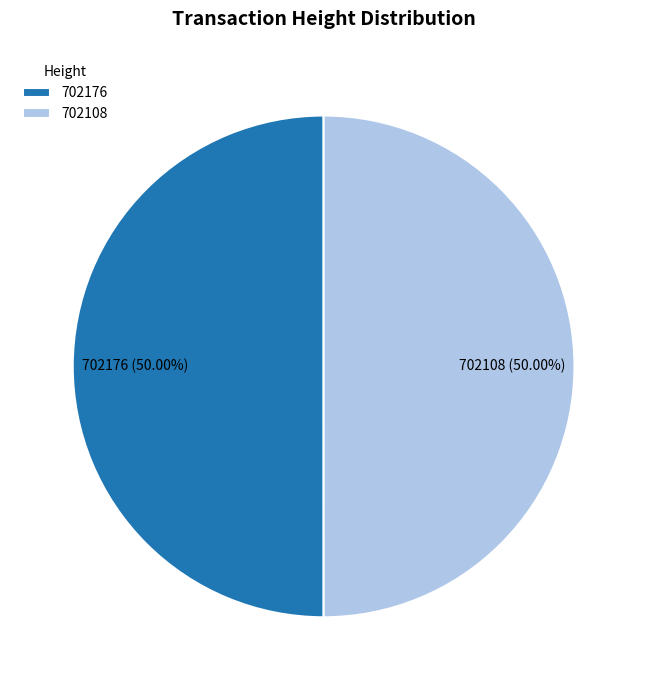

To the nearest percent, what portion does 702108 represent?

50%